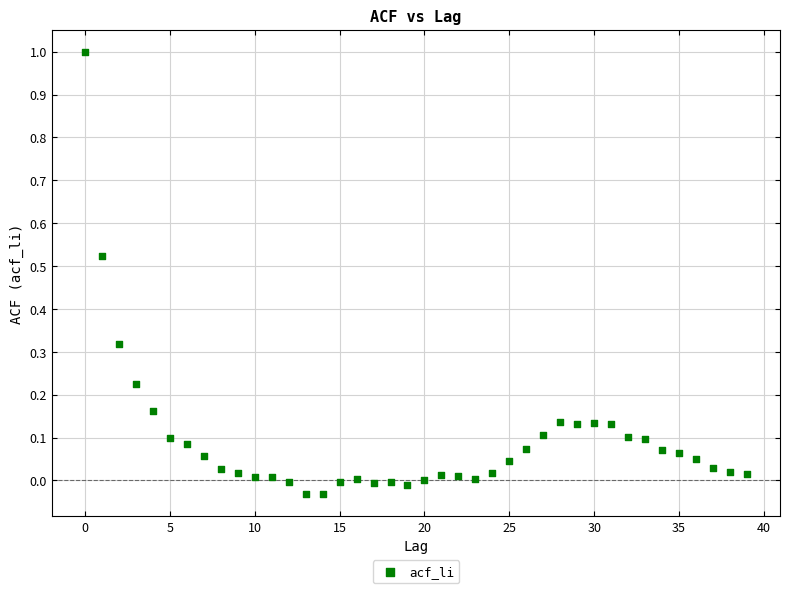

What is the range of Y values (max minus min)?

1.0